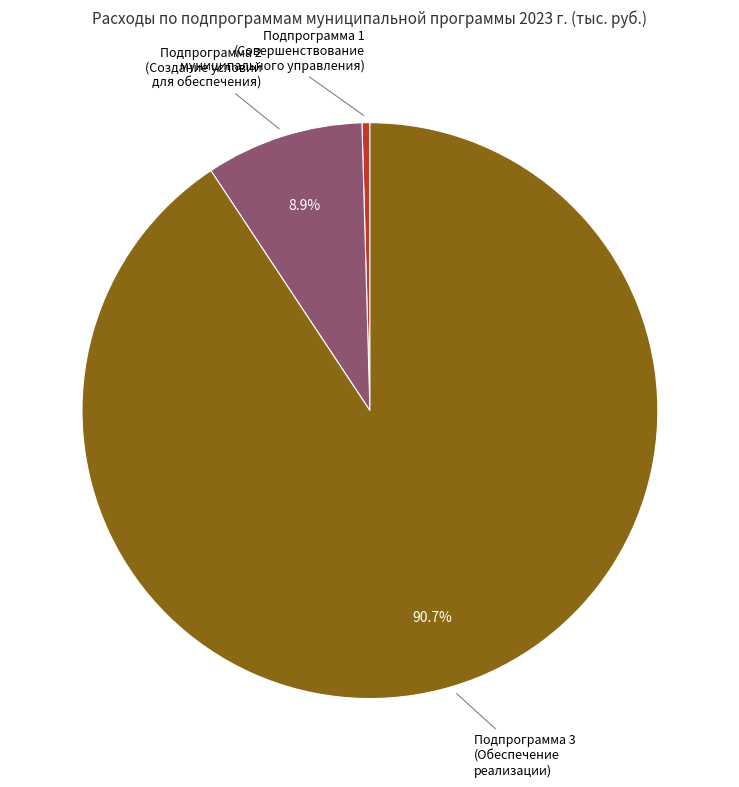

Count the number of slices in the pie.

3